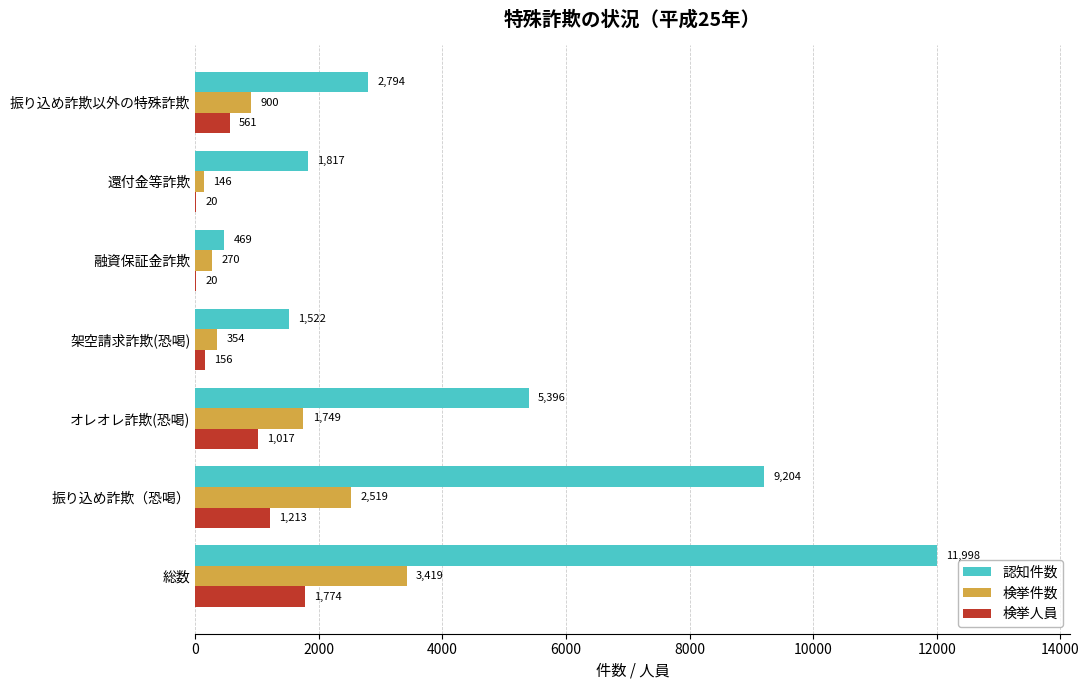

What is the total value across all series at 振り込め詐欺（恐喝）?

12936